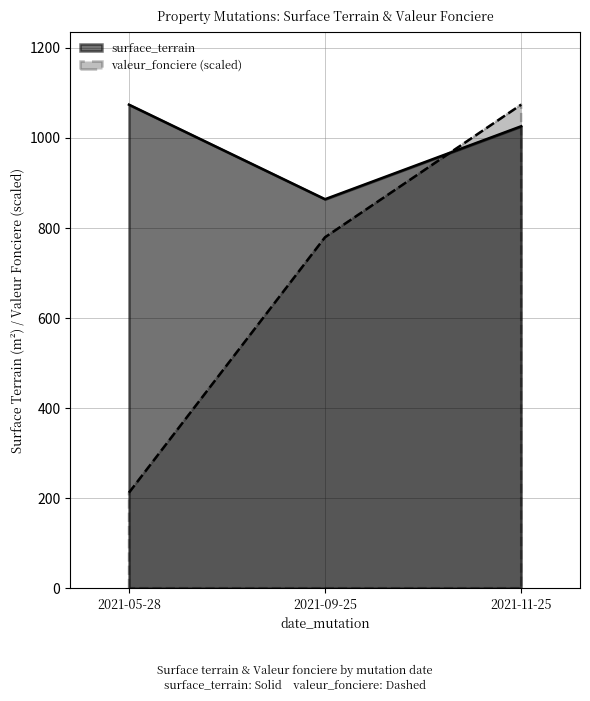

Reading left to right, extract all data points from this chart.

surface_terrain: 1074.0	864.0	1026.0
valeur_fonciere: 212.1	779.5	1074.0